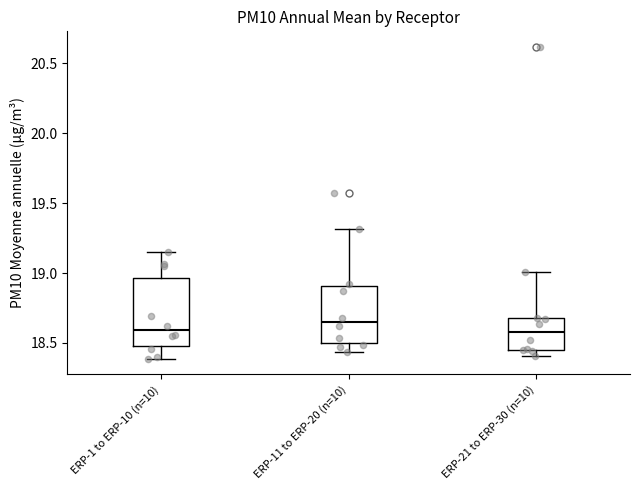

Which box is the tallest, from its lower edge to its upper edge?

ERP-1 to ERP-10 (n=10)